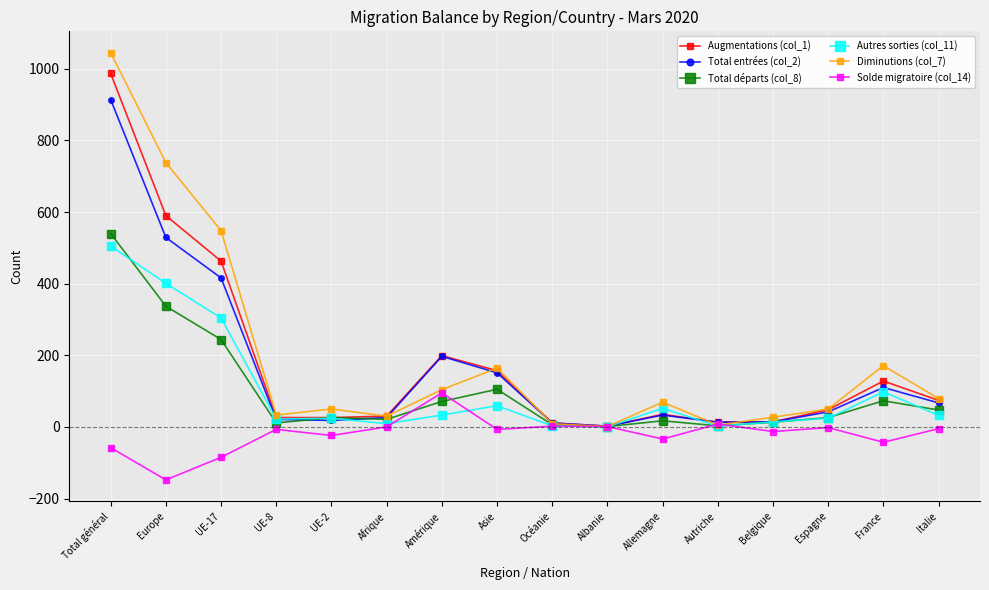

True or false: Total entrées (col_2) has a value of 110 at France.

True